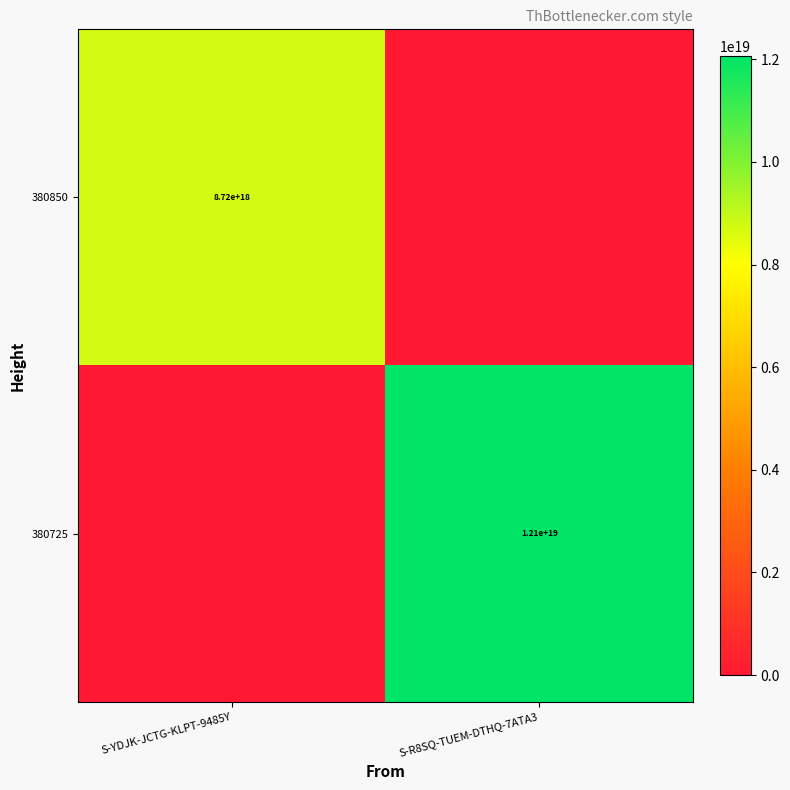

Is it true that 380725 equals 7915662551813207040 at S-R8SQ-TUEM-DTHQ-7ATA3?

False